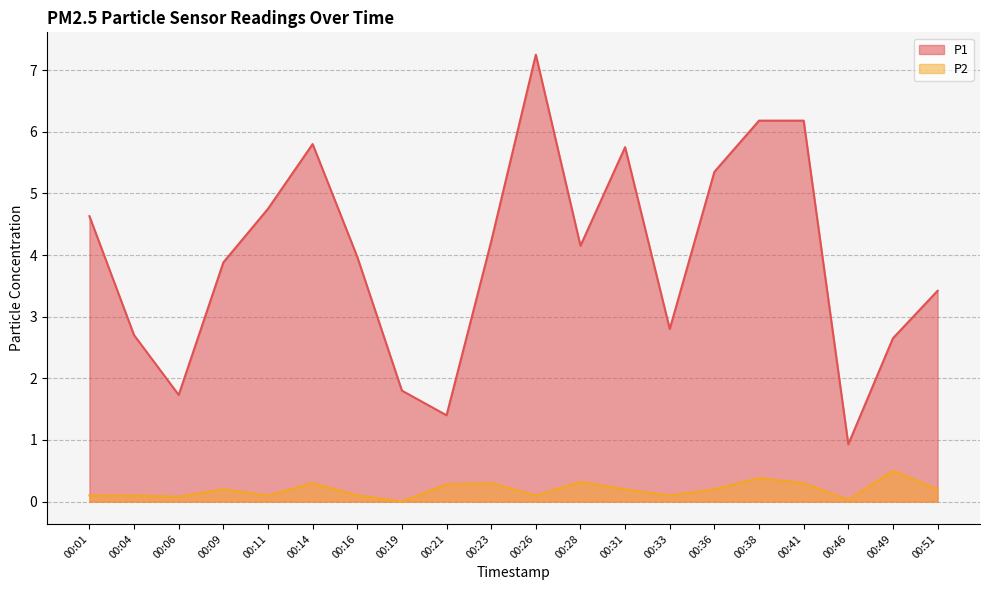

Count the number of categories in the chart.

20